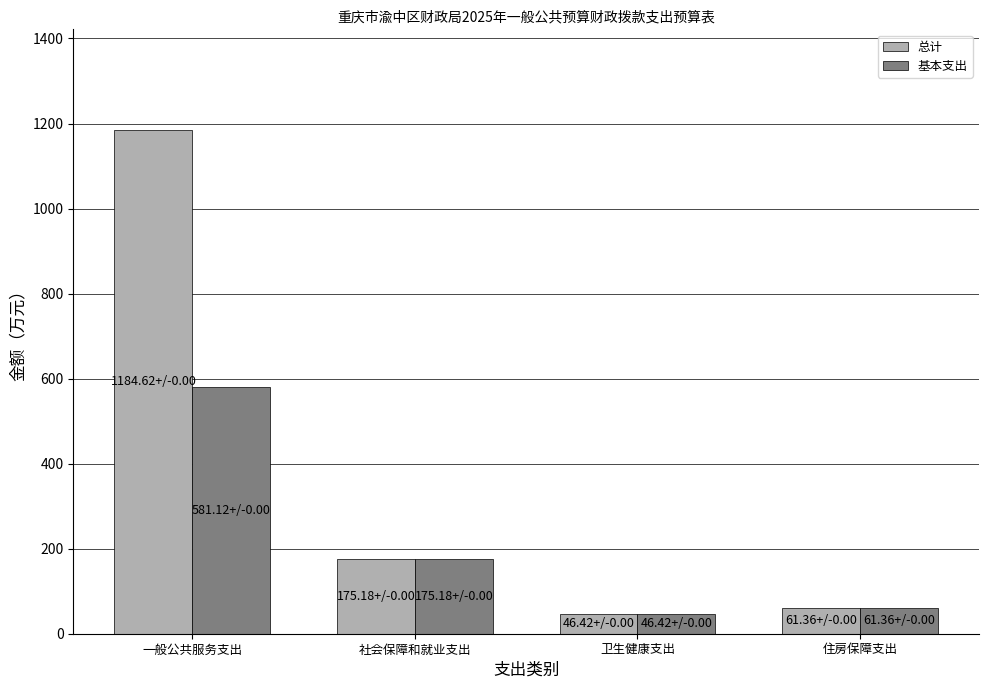

What is the sum of all 总计 values?

1467.6